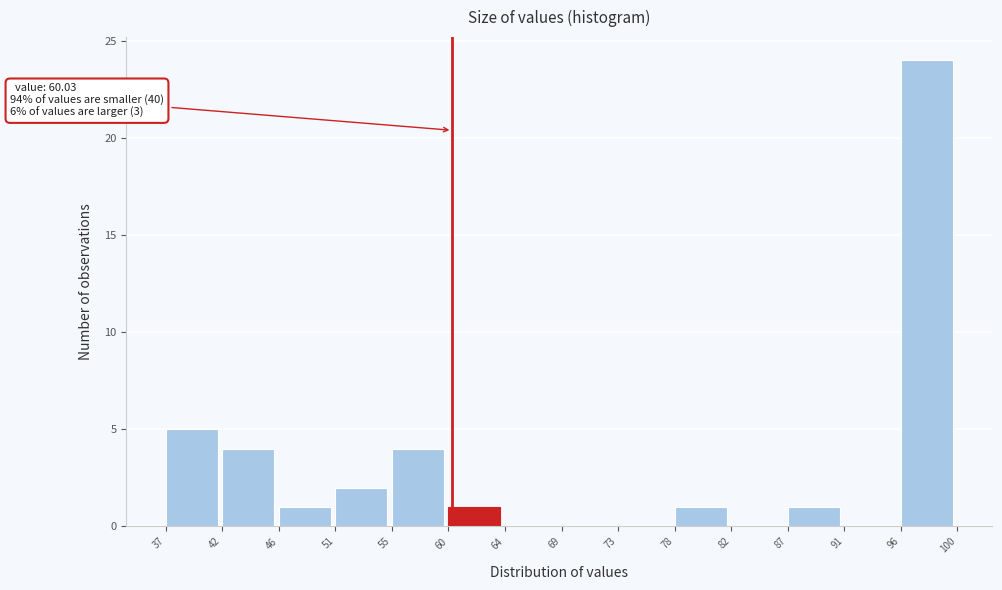

Which range on the x-axis has the tallest bar?

96 to 100